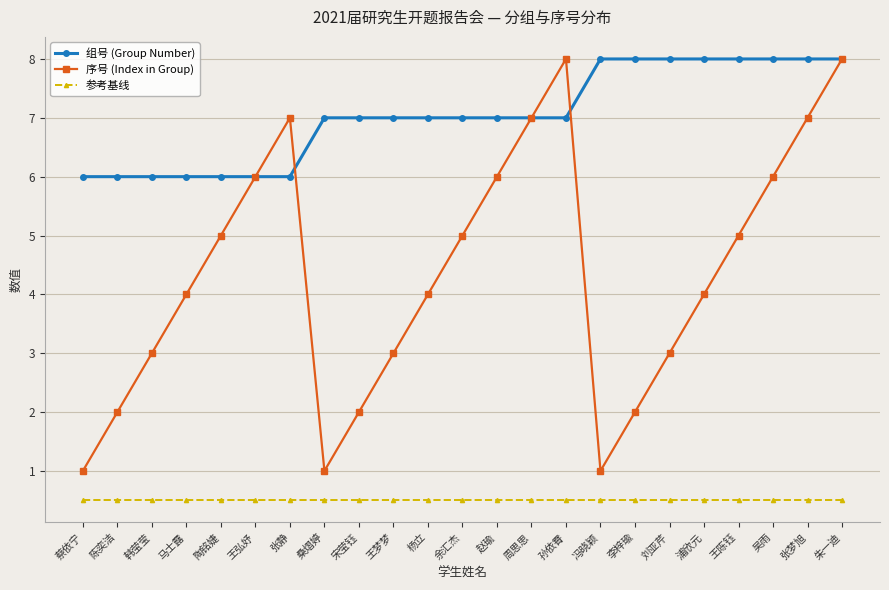

What is the value of the 序号 (Index in Group) point at the 7th from the left?

7.0